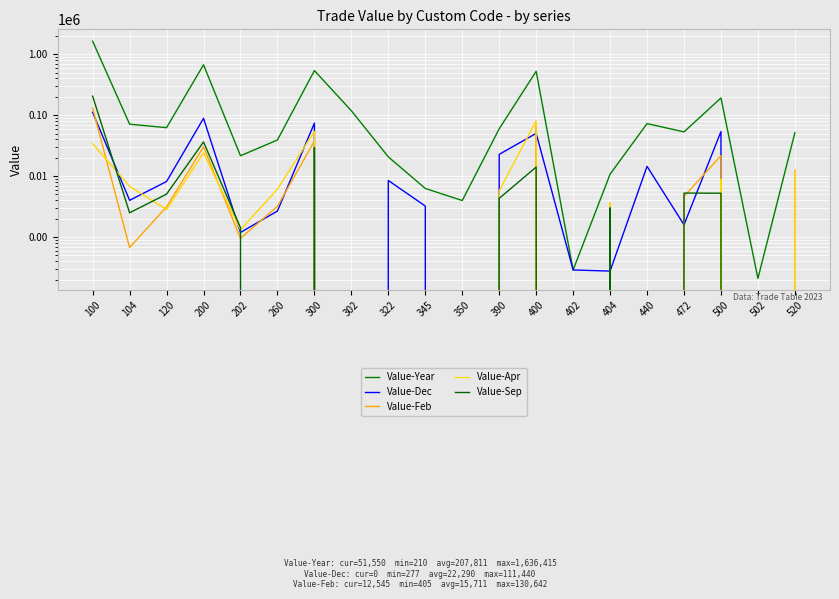

At 300, list the series in order from smallest to largest.

Value-Sep, Value-Feb, Value-Apr, Value-Dec, Value-Year